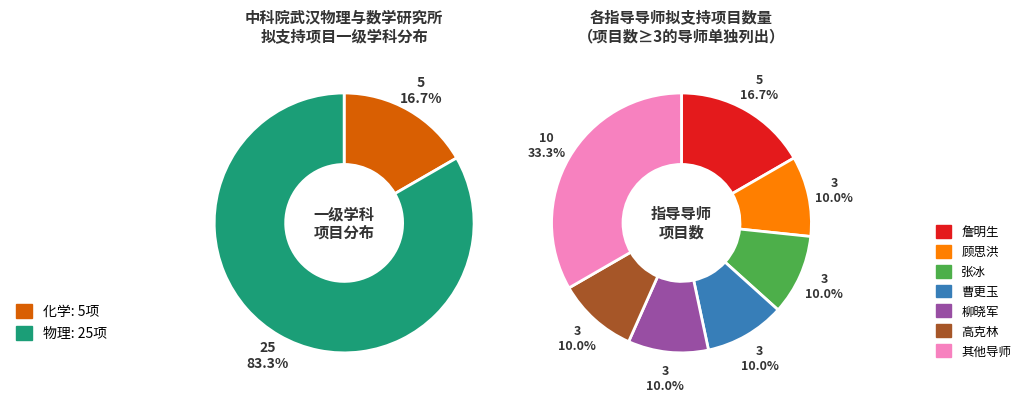

What is the largest slice in the pie chart?

物理